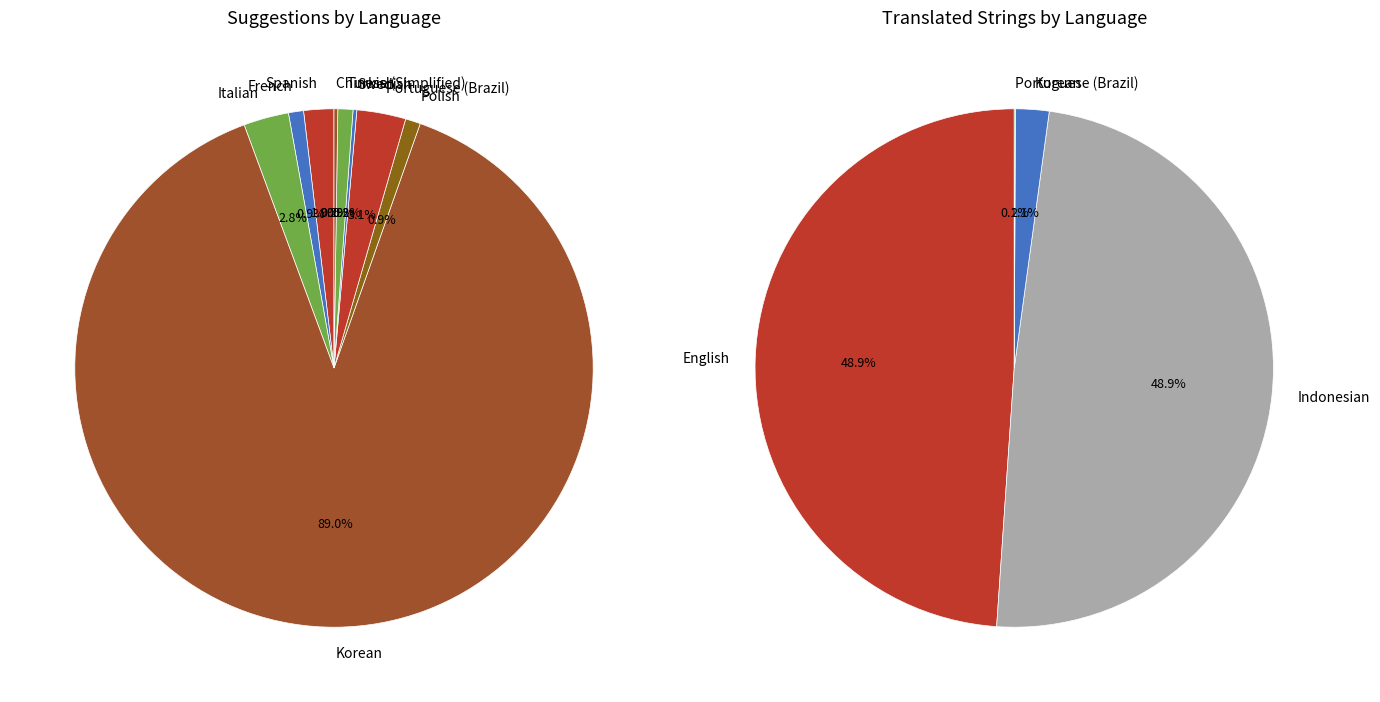

What portion of the pie excludes Italian?

97.2%